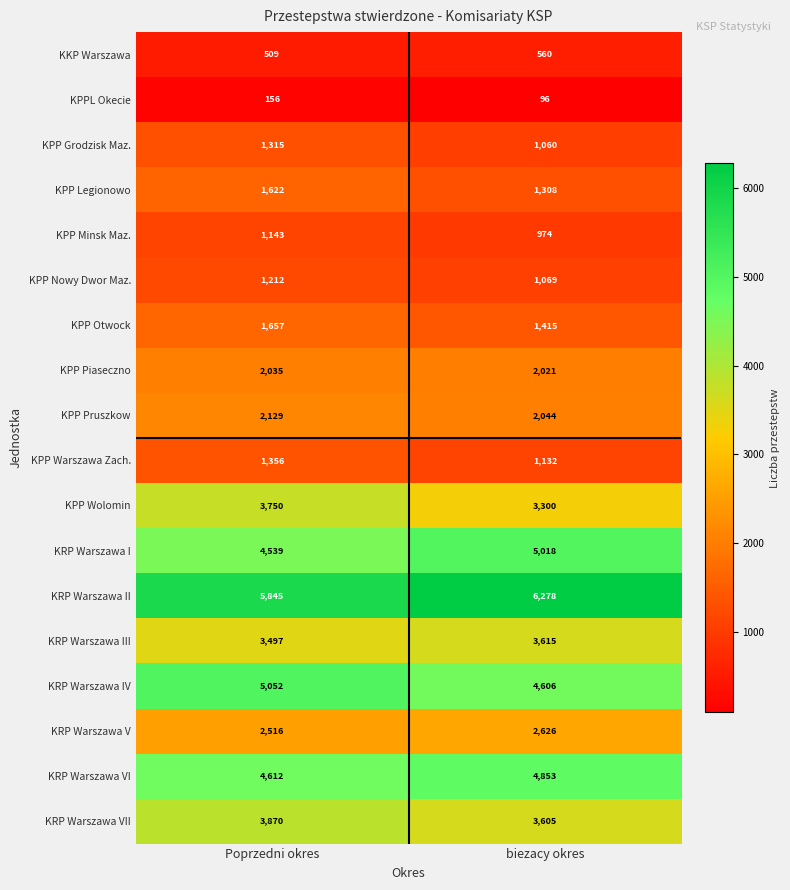

At which label does KPP Legionowo reach its minimum?

biezacy okres